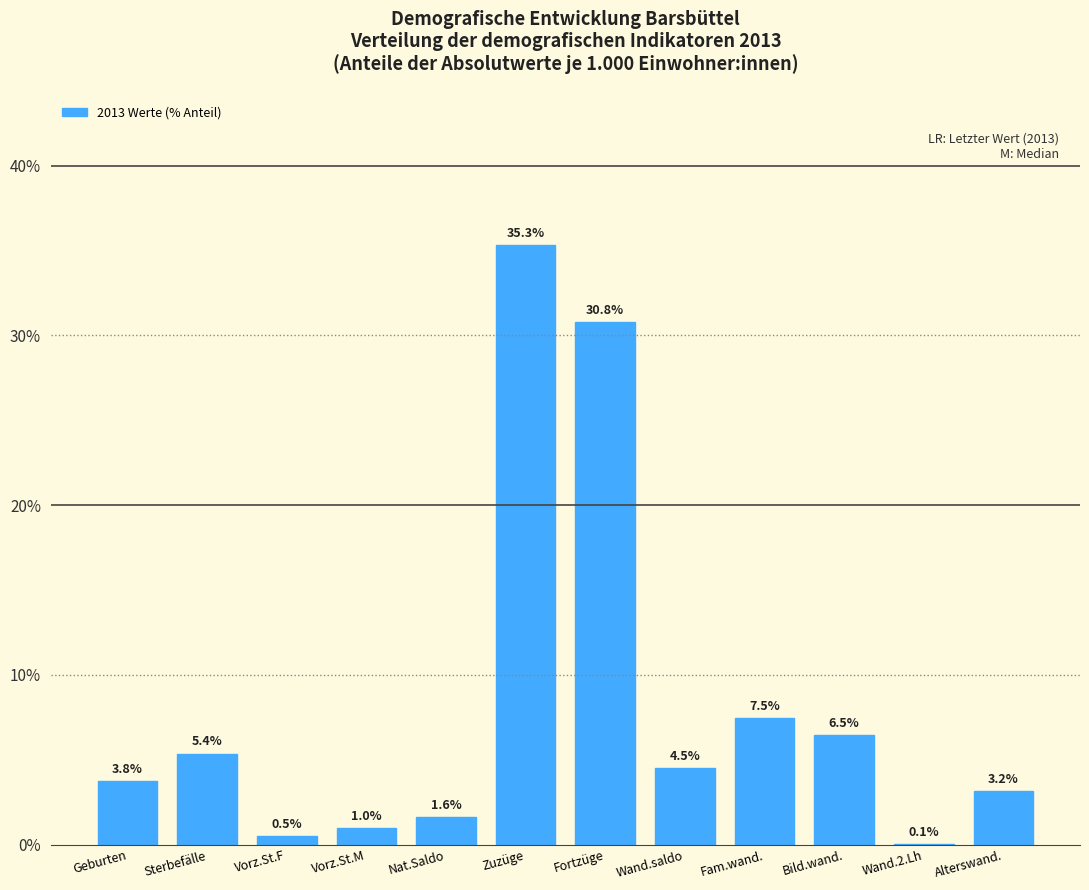

Reading left to right, transcribe all the data shown in this chart.

Geburten=3.8	Sterbefälle=5.4	Vorz.St.F=0.5	Vorz.St.M=1.0	Nat.Saldo=1.6	Zuzüge=35.3	Fortzüge=30.8	Wand.saldo=4.5	Fam.wand.=7.5	Bild.wand.=6.5	Wand.2.Lh=0.1	Alterswand.=3.2